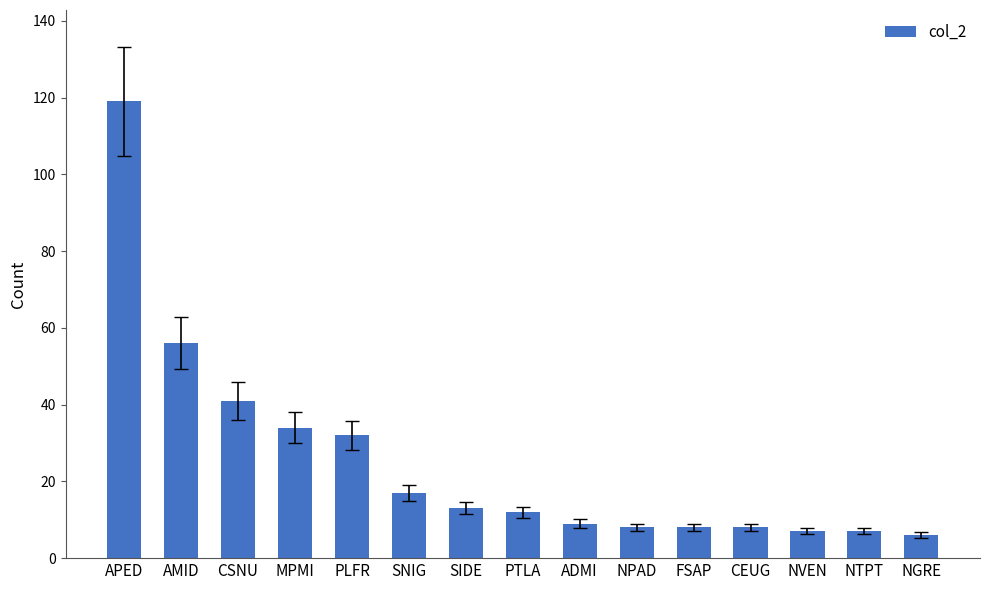

What is the value of the 13th bar from the left?

7